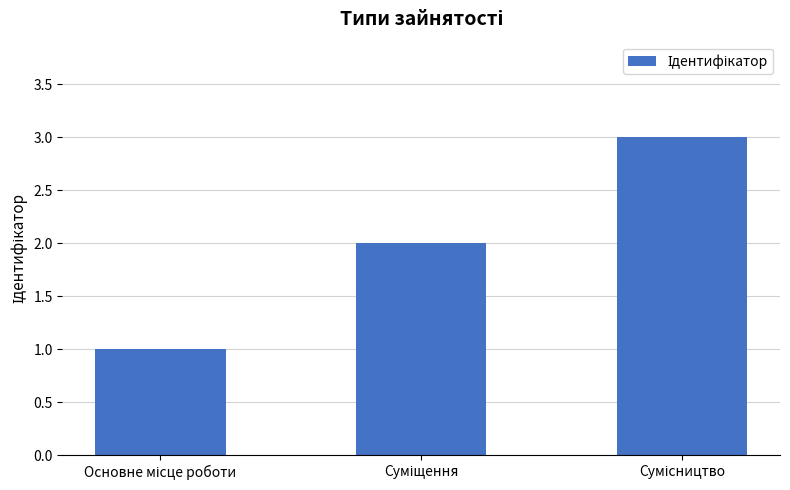

What is the greatest value displayed?

3